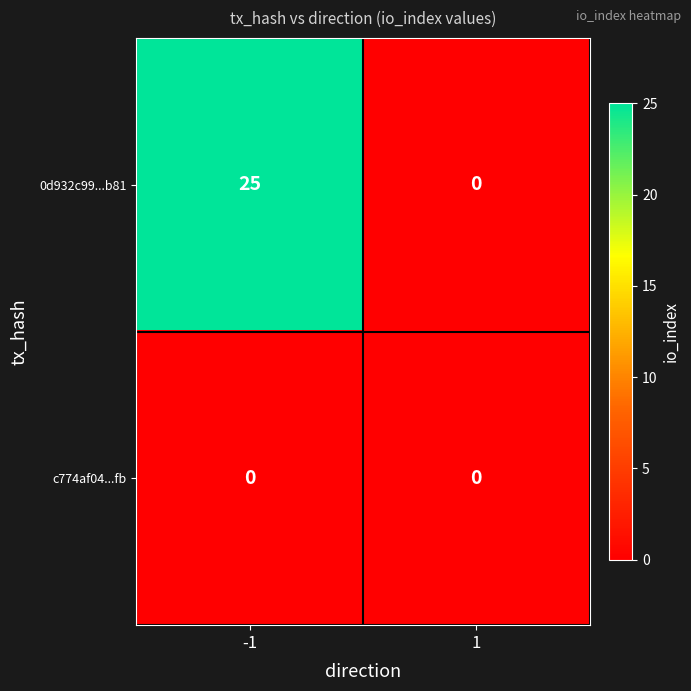

Which series has the widest spread of values?

0d932c99...b81